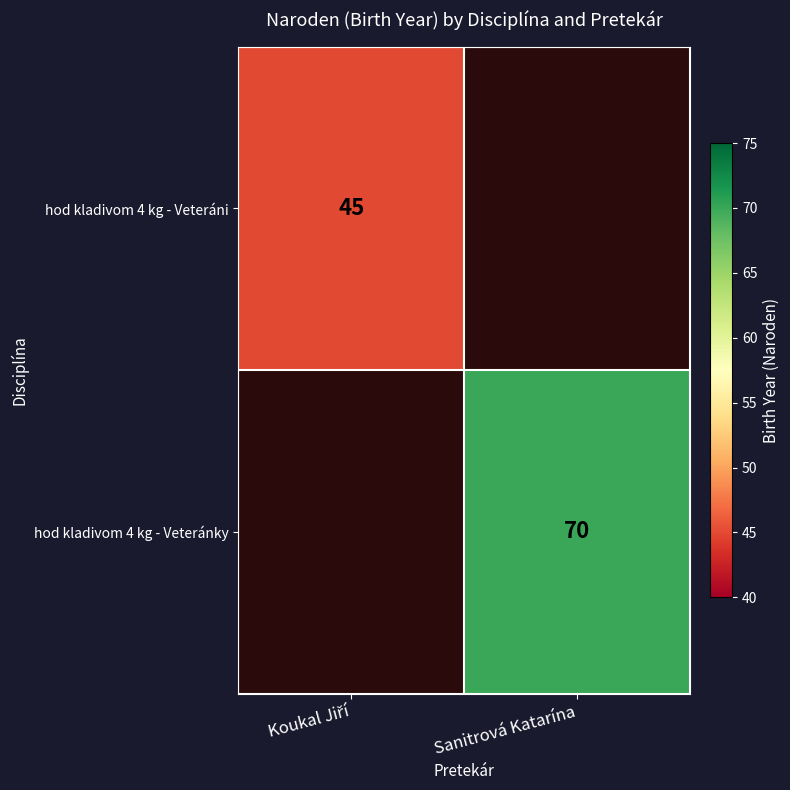

Which label corresponds to the largest value in the chart?

Sanitrová Katarína